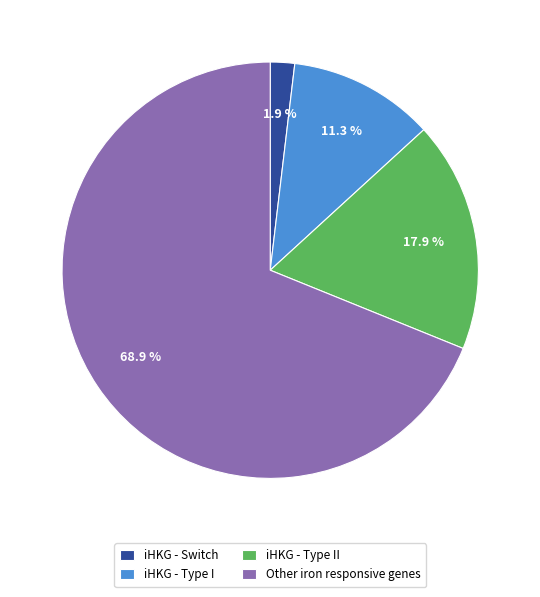

To the nearest percent, what portion does Other iron responsive genes represent?

69%